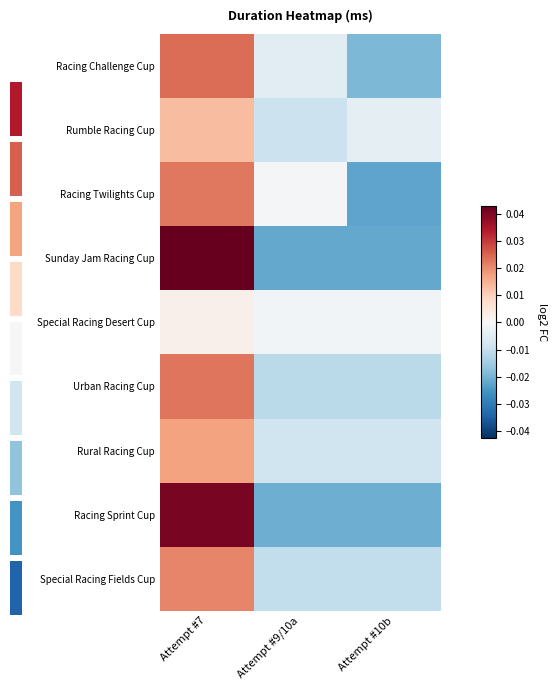

Count the number of categories in the chart.

3